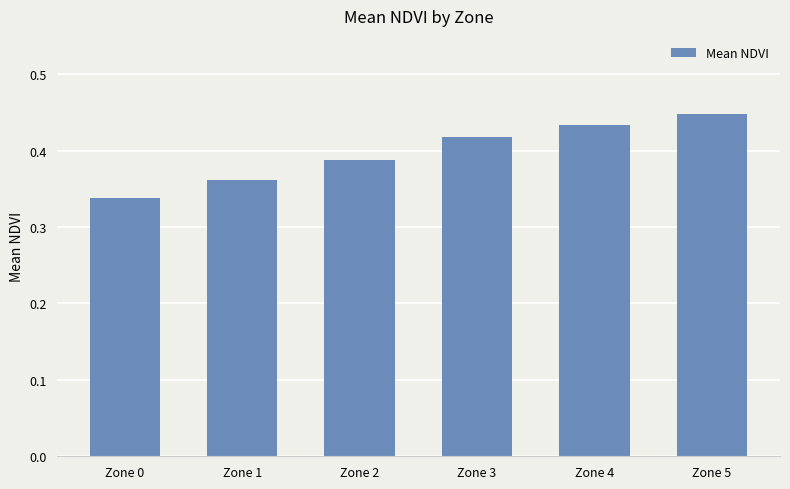

Is it true that the value at Zone 4 is 0.8?

False